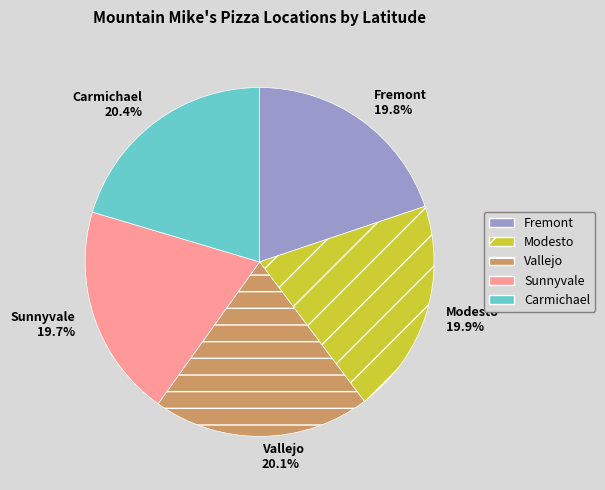

Is there a majority slice in this chart?

No